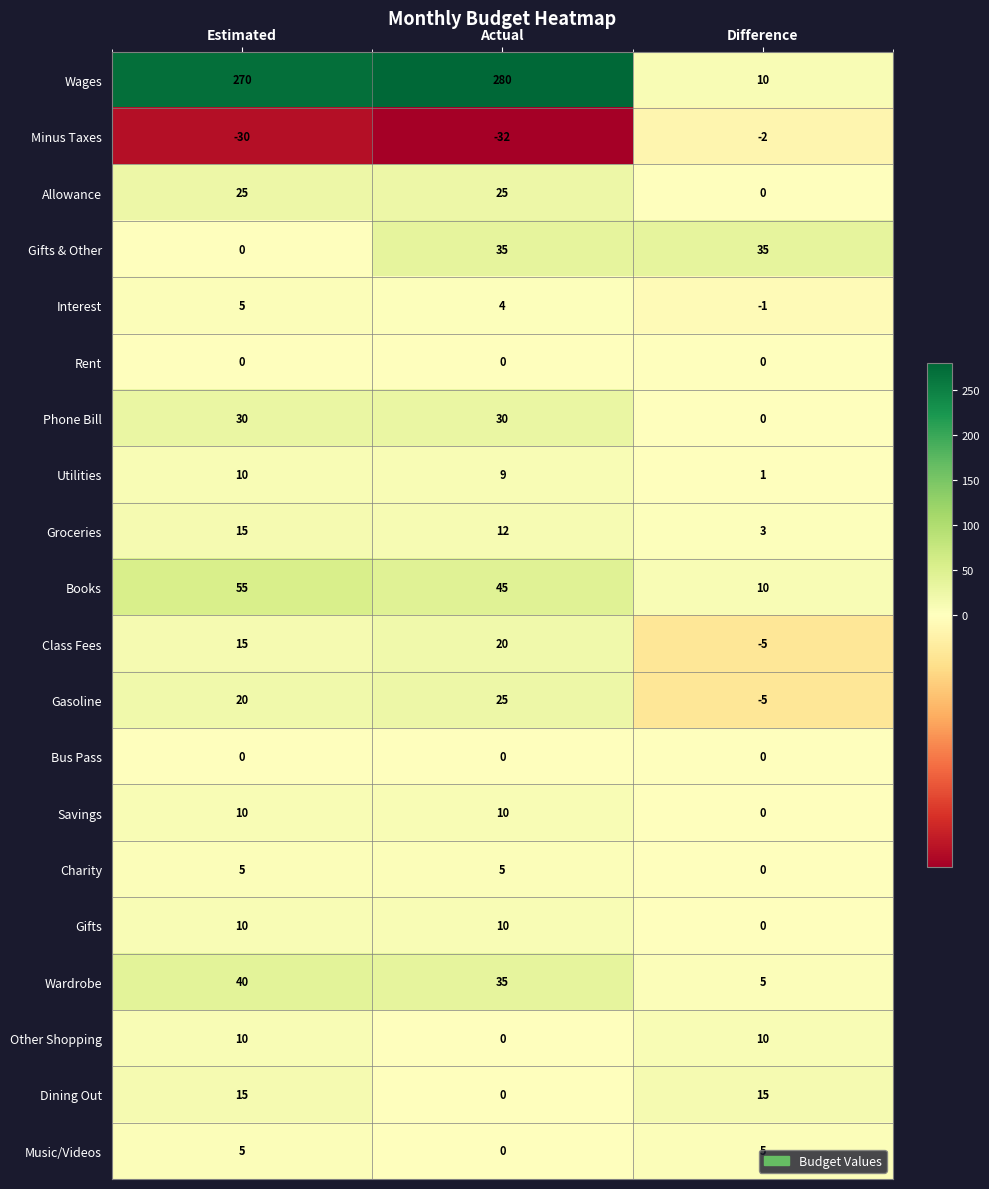

Where does the Books series first go above 45?

Estimated